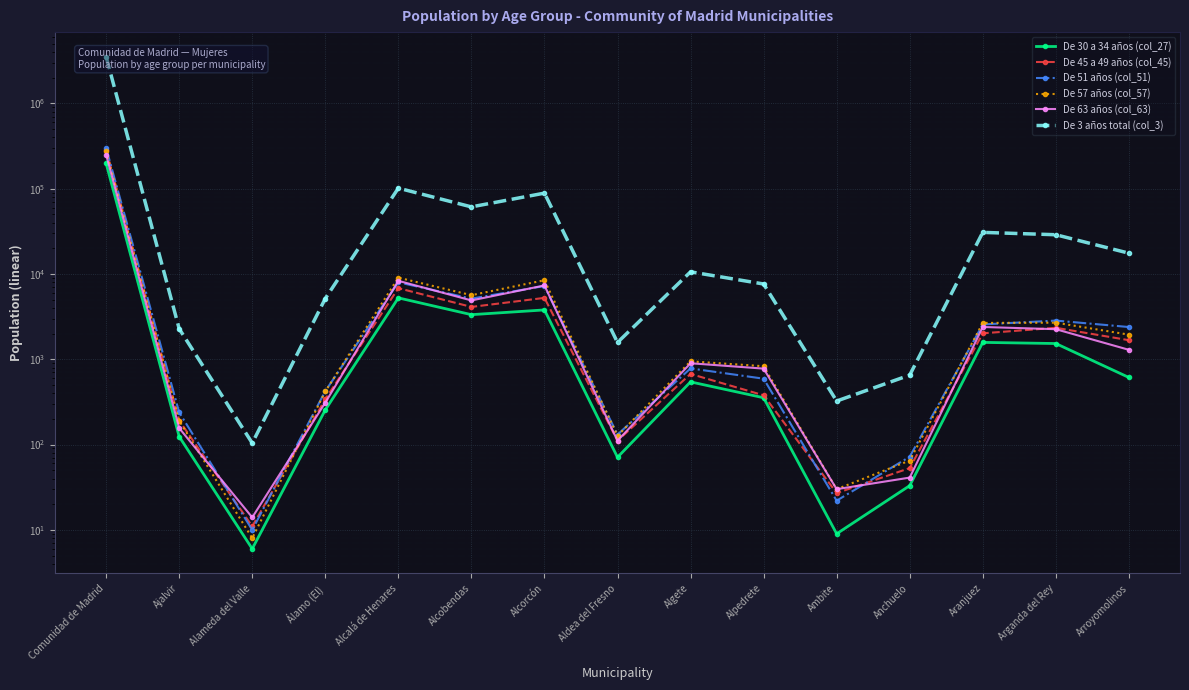

Reading left to right, transcribe all the data shown in this chart.

De 30 a 34 años (col_27): Comunidad de Madrid=197879	Ajalvir=124	Alameda del Valle=6	Álamo (El)=255	Alcalá de Henares=5243	Alcobendas=3333	Alcorcón=3788	Aldea del Fresno=71	Algete=543	Alpedrete=354	Ambite=9	Anchuelo=33	Aranjuez=1577	Arganda del Rey=1529	Arroyomolinos=612
De 45 a 49 años (col_45): Comunidad de Madrid=284129	Ajalvir=191	Alameda del Valle=11	Álamo (El)=340	Alcalá de Henares=6814	Alcobendas=4107	Alcorcón=5243	Aldea del Fresno=111	Algete=673	Alpedrete=378	Ambite=27	Anchuelo=53	Aranjuez=2015	Arganda del Rey=2338	Arroyomolinos=1673
De 51 años (col_51): Comunidad de Madrid=299426	Ajalvir=238	Alameda del Valle=10	Álamo (El)=423	Alcalá de Henares=7987	Alcobendas=5137	Alcorcón=7222	Aldea del Fresno=131	Algete=781	Alpedrete=592	Ambite=22	Anchuelo=72	Aranjuez=2560	Arganda del Rey=2841	Arroyomolinos=2387
De 57 años (col_57): Comunidad de Madrid=273306	Ajalvir=190	Alameda del Valle=8	Álamo (El)=420	Alcalá de Henares=9054	Alcobendas=5639	Alcorcón=8441	Aldea del Fresno=127	Algete=946	Alpedrete=829	Ambite=30	Anchuelo=65	Aranjuez=2667	Arganda del Rey=2684	Arroyomolinos=1943
De 63 años (col_63): Comunidad de Madrid=249589	Ajalvir=156	Alameda del Valle=14	Álamo (El)=310	Alcalá de Henares=8308	Alcobendas=4893	Alcorcón=7332	Aldea del Fresno=111	Algete=898	Alpedrete=777	Ambite=30	Anchuelo=41	Aranjuez=2390	Arganda del Rey=2252	Arroyomolinos=1291
De 3 años total (col_3): Comunidad de Madrid=3520182	Ajalvir=2278	Alameda del Valle=104	Álamo (El)=5151	Alcalá de Henares=101416	Alcobendas=61134	Alcorcón=88623	Aldea del Fresno=1574	Algete=10586	Alpedrete=7626	Ambite=324	Anchuelo=652	Aranjuez=30716	Arganda del Rey=28824	Arroyomolinos=17520